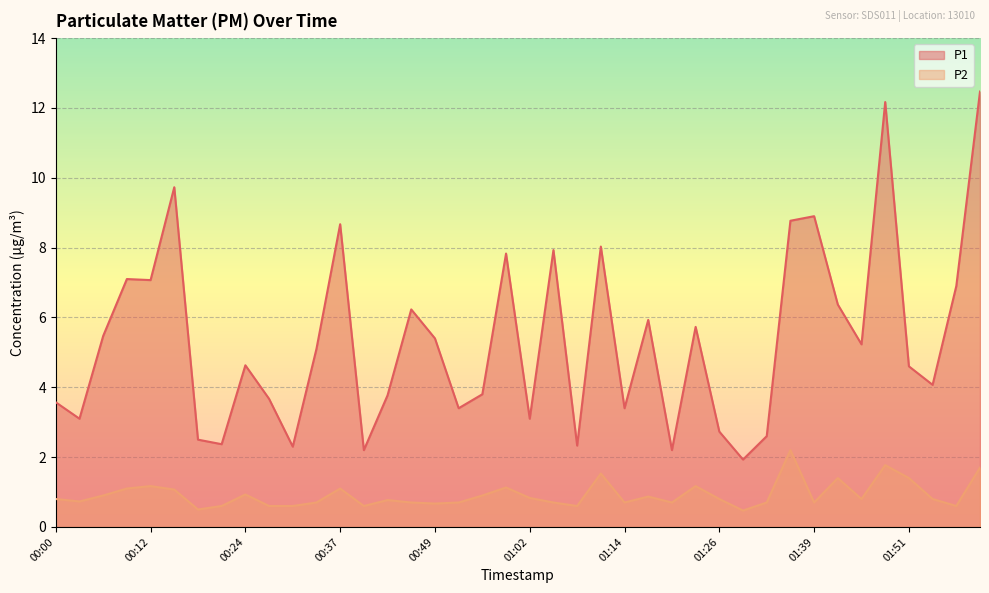

How many lines are shown in the chart?

2